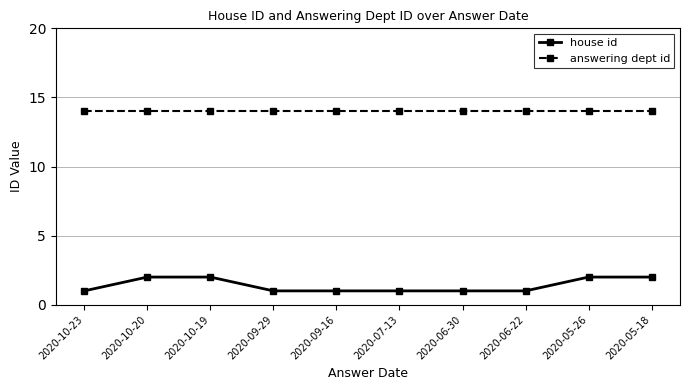

True or false: house id and answering dept id intersect in this chart.

False